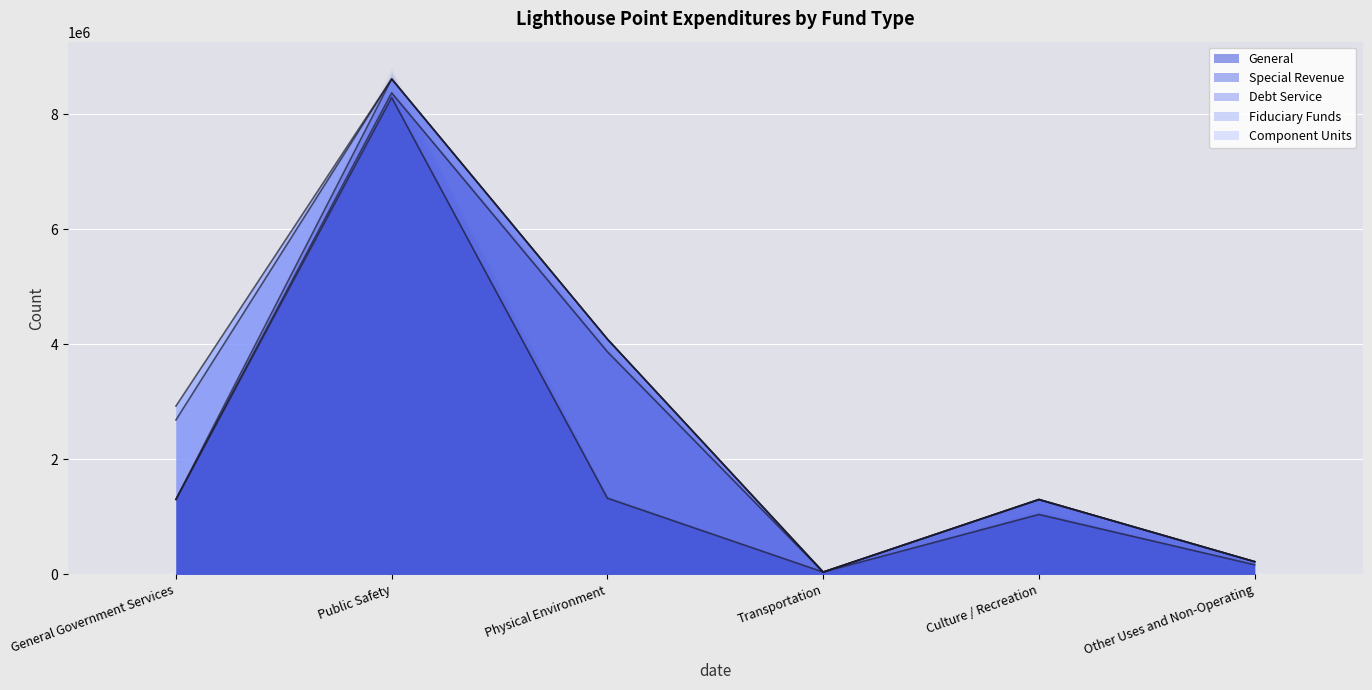

In General, how many points are higher than both neighbors (excluding endpoints)?

2